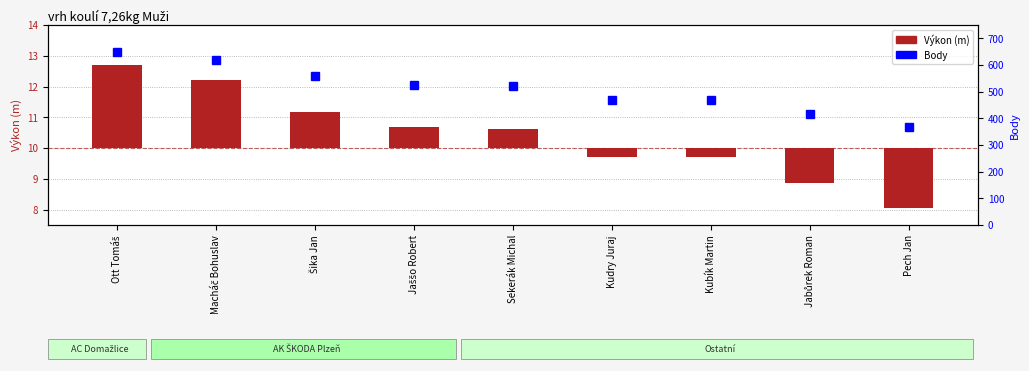

Reading right to left, what are all the values shown in this chart?

Výkon (m): Pech Jan=-1.9	Jabůrek Roman=-1.2	Kubík Martin=-0.3	Kudry Juraj=-0.3	Sekerák Michal=0.6	Jaššo Robert=0.7	Šika Jan=1.2	Macháč Bohuslav=2.2	Ott Tomáš=2.7
Body: Pech Jan=369.0	Jabůrek Roman=417.0	Kubík Martin=468.0	Kudry Juraj=469.0	Sekerák Michal=522.0	Jaššo Robert=526.0	Šika Jan=557.0	Macháč Bohuslav=619.0	Ott Tomáš=649.0